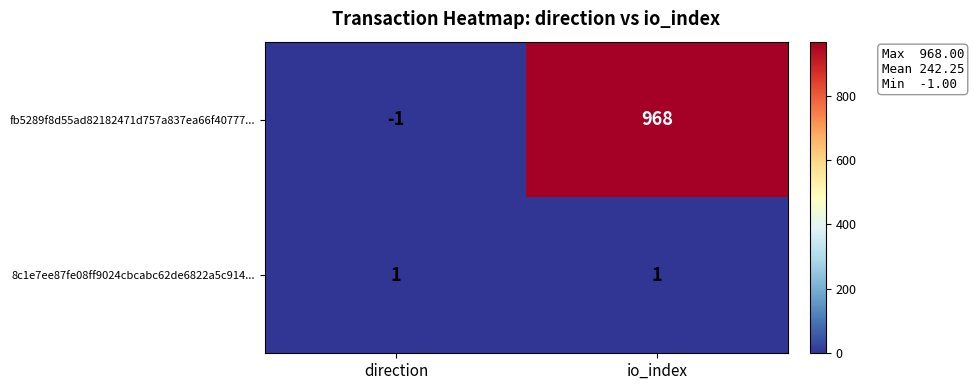

What is the sum of all fb5289f8d55ad82182471d757a837ea66f40777... values?

967